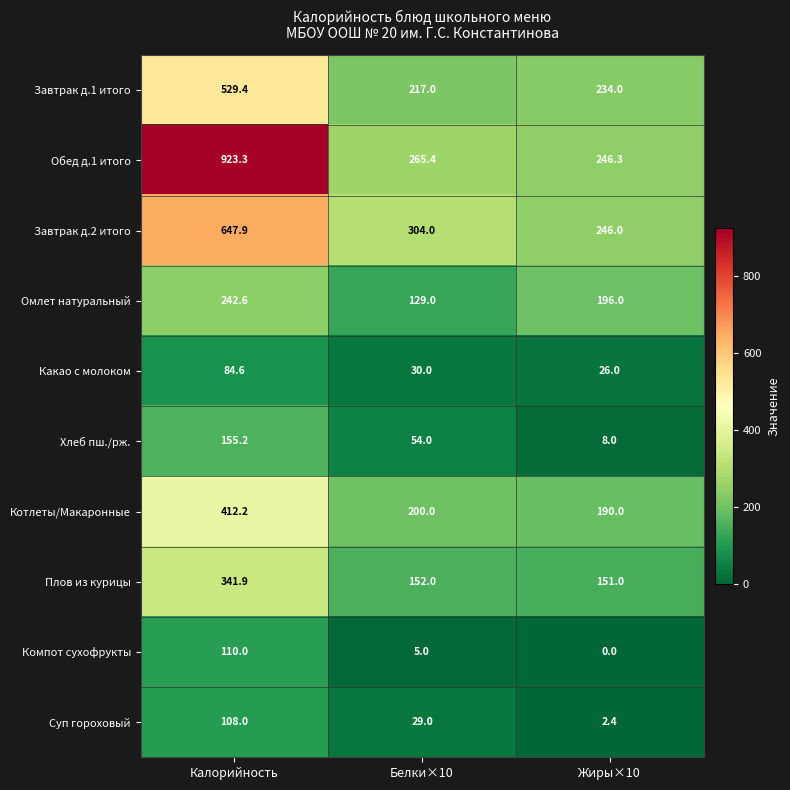

What is the difference between the highest and lowest values at Белки×10?

299.0